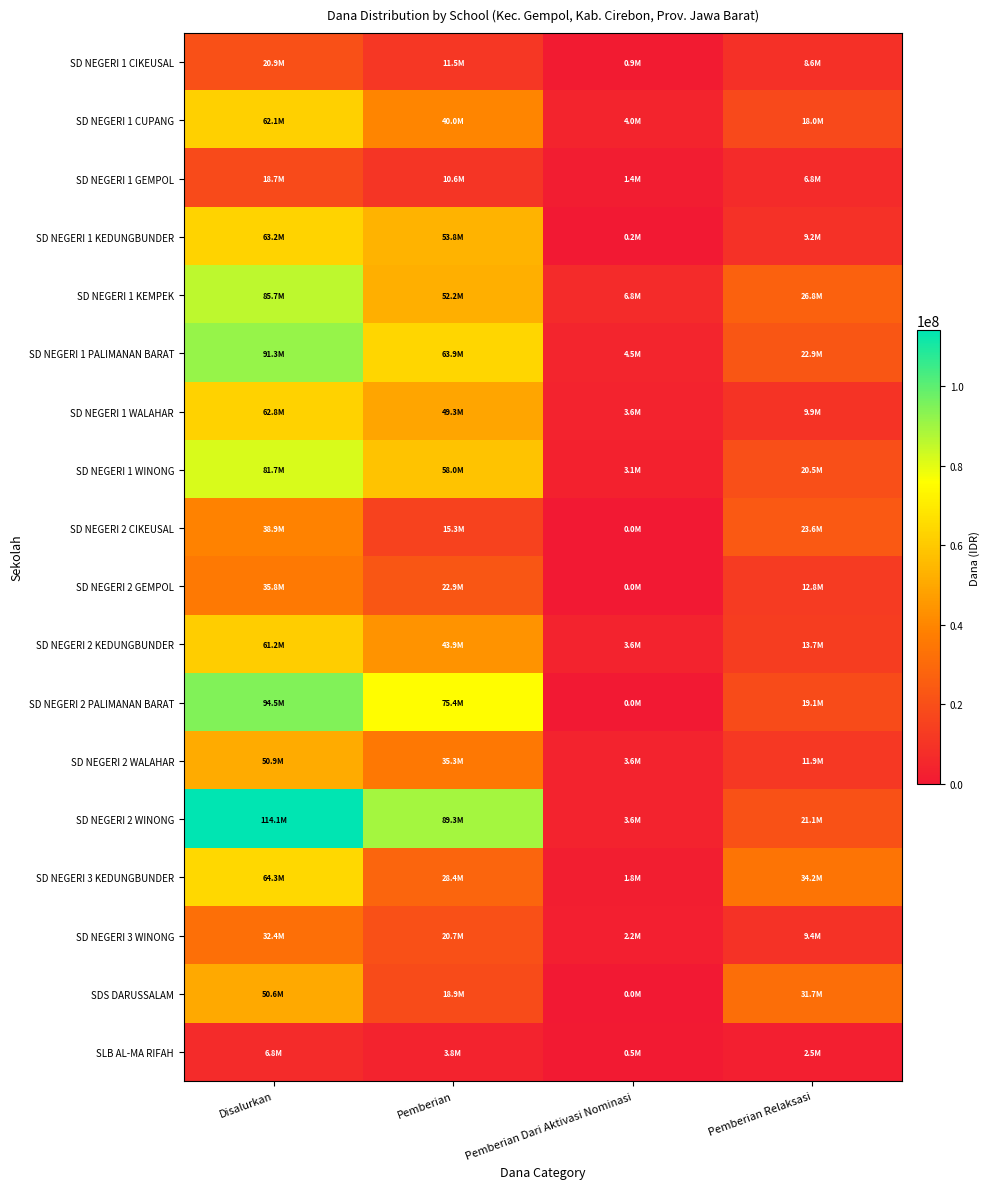

How many distinct data groups are displayed?

18